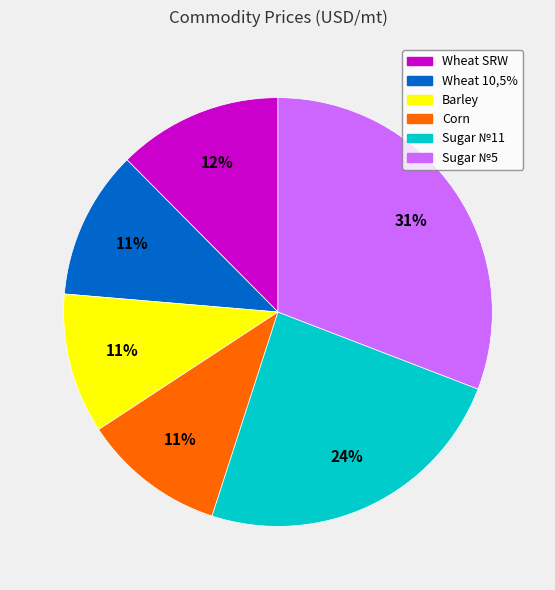

To the nearest percent, what portion does Barley represent?

11%